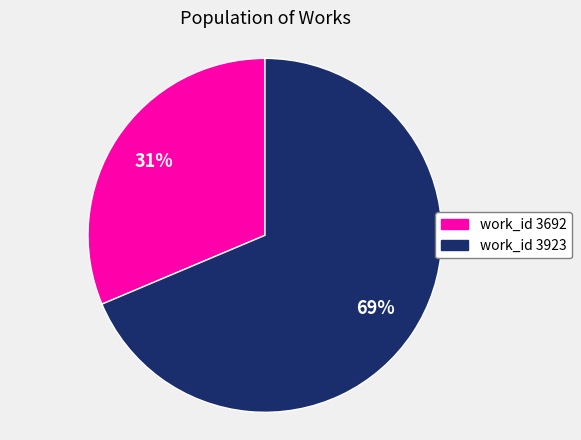

How many segments does this pie chart have?

2